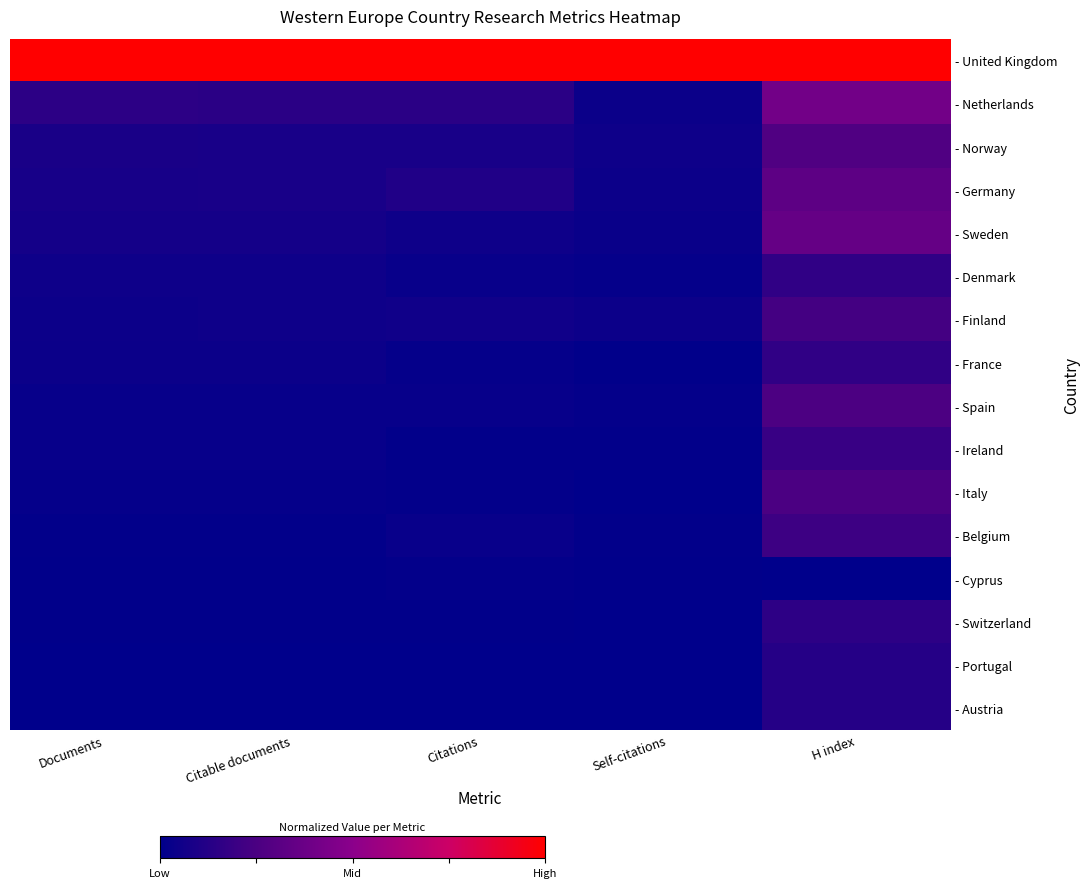

What is the total value across all series at H index?

4.2